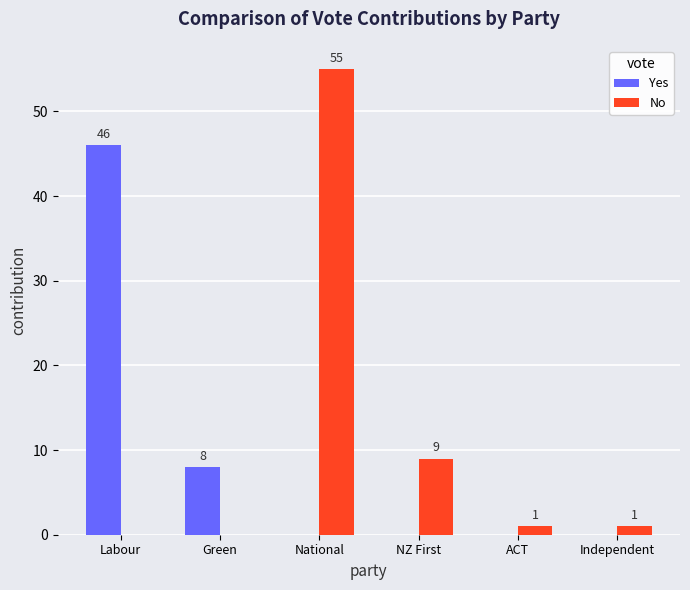

Between Green and ACT, which series saw the biggest shift?

Yes